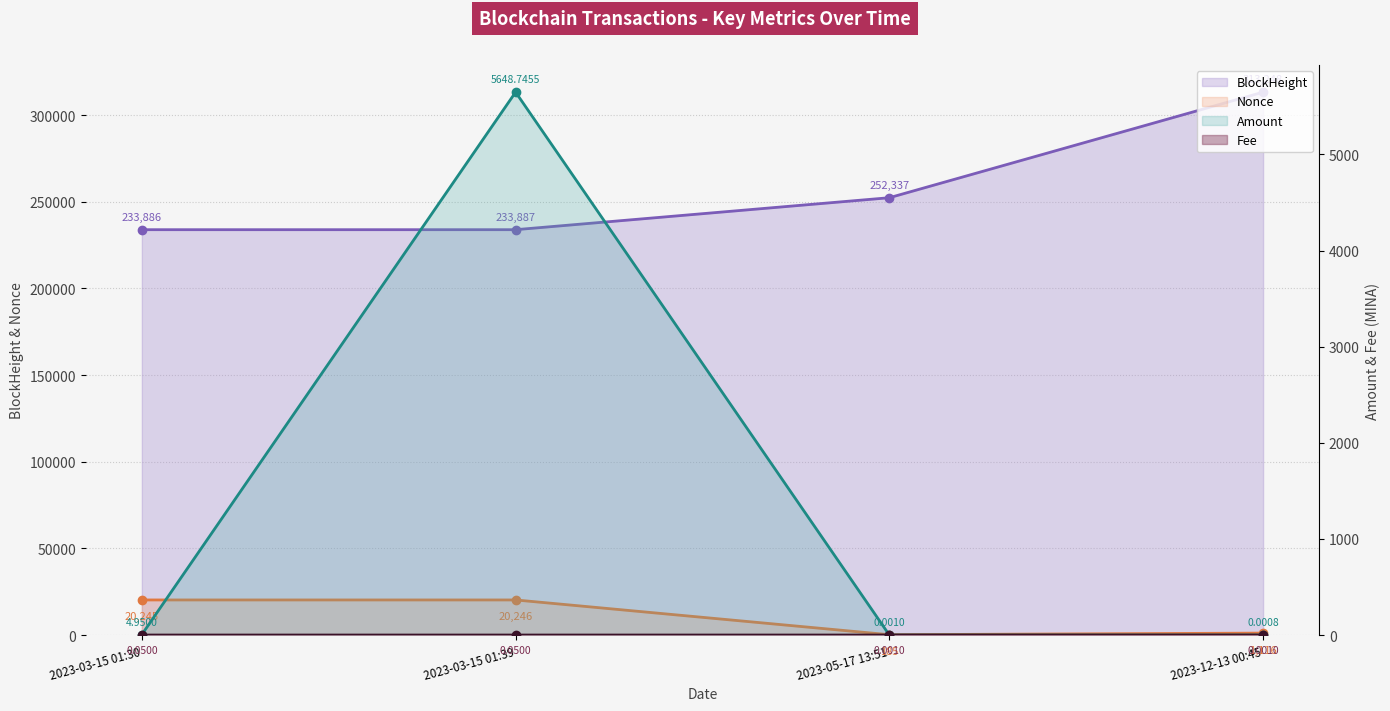

What are all the series names shown in the legend?

BlockHeight, Nonce, Amount, Fee